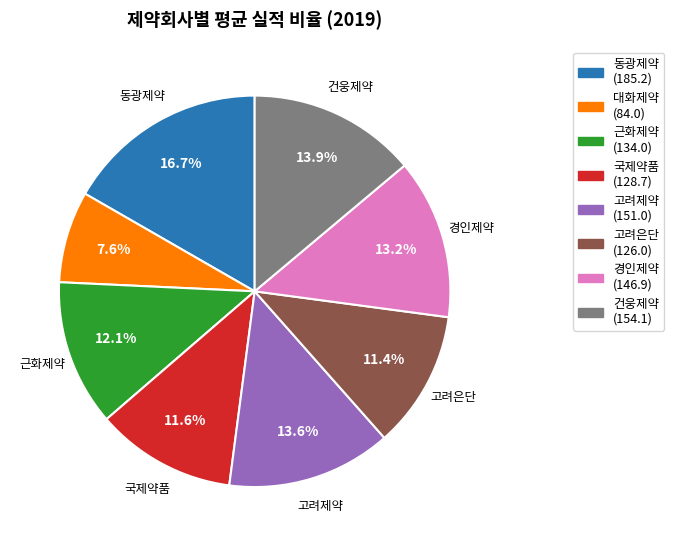

What is the smallest slice in the pie chart?

대화제약